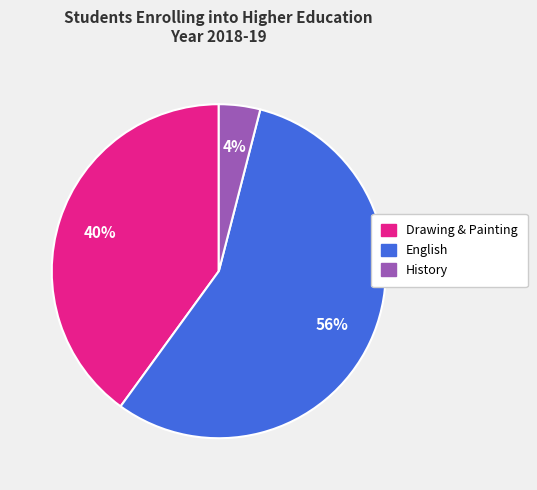

To the nearest percent, what is the difference between the largest and smallest slice percentages?

52%